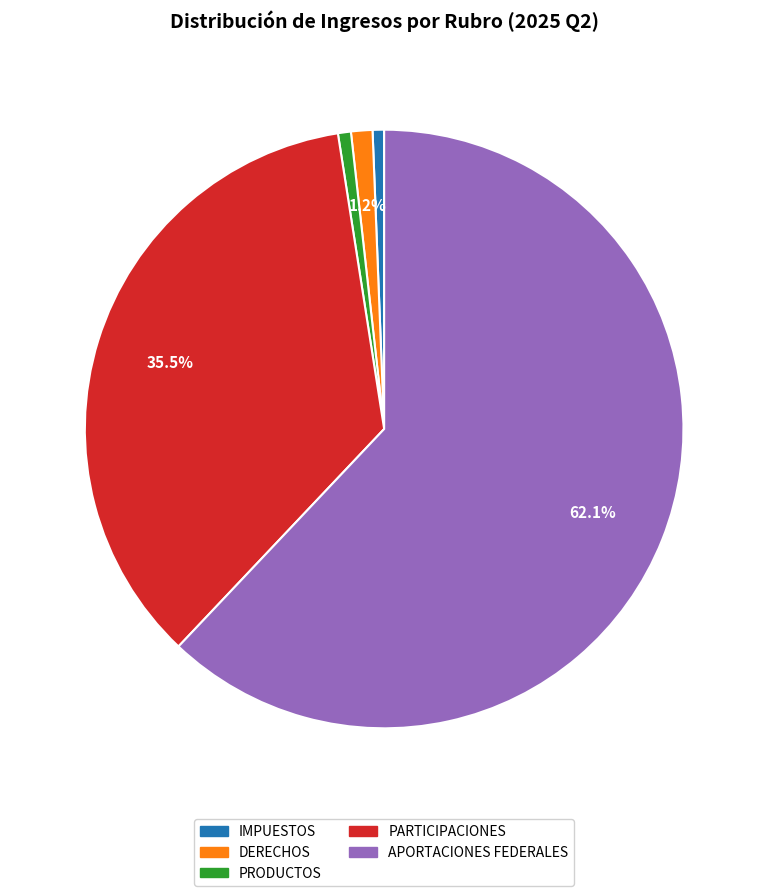

The APORTACIONES FEDERALES slice represents 62% of the pie. True or false?

True